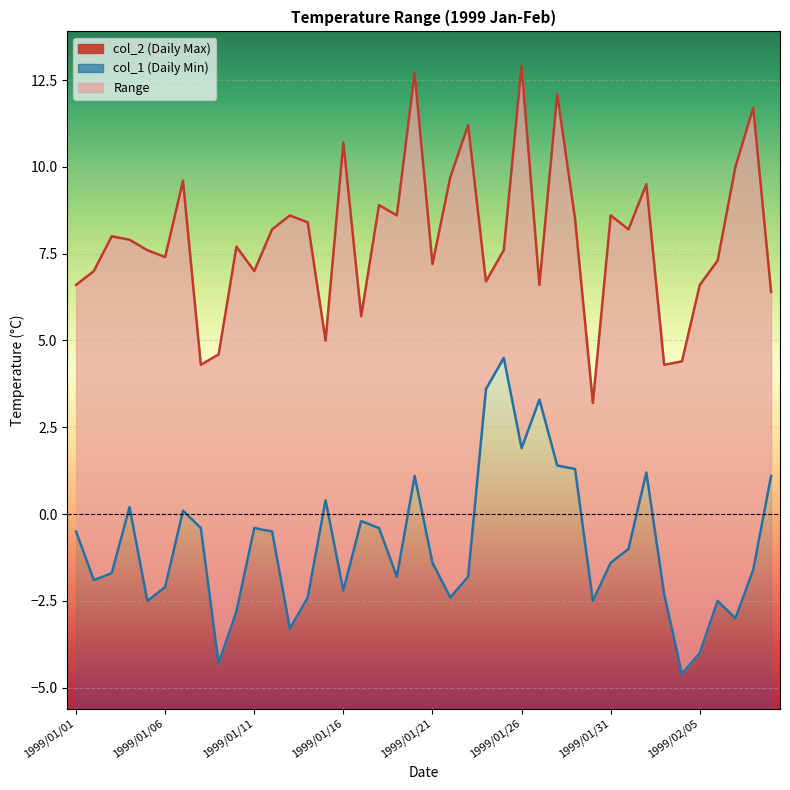

At how many categories does at least one series exceed 1?

40